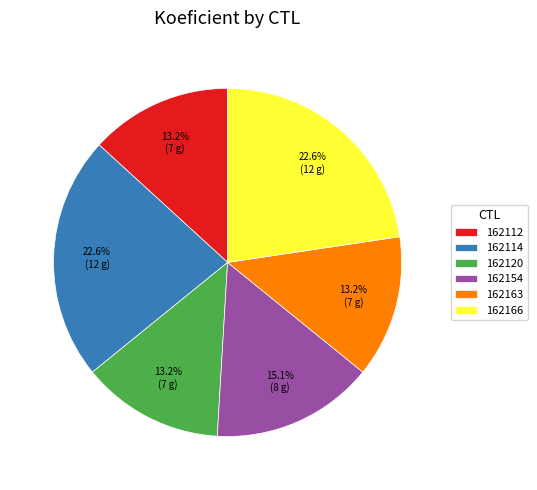

What is the total percentage of 162154 and 162114?

37.7%